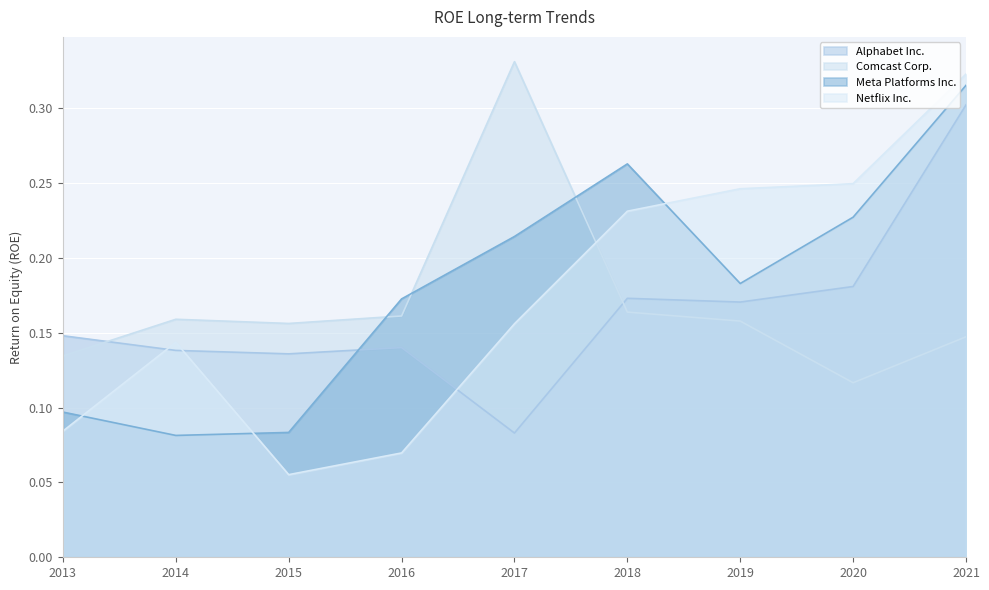

How many interior local valleys does the Meta Platforms Inc. series have?

2